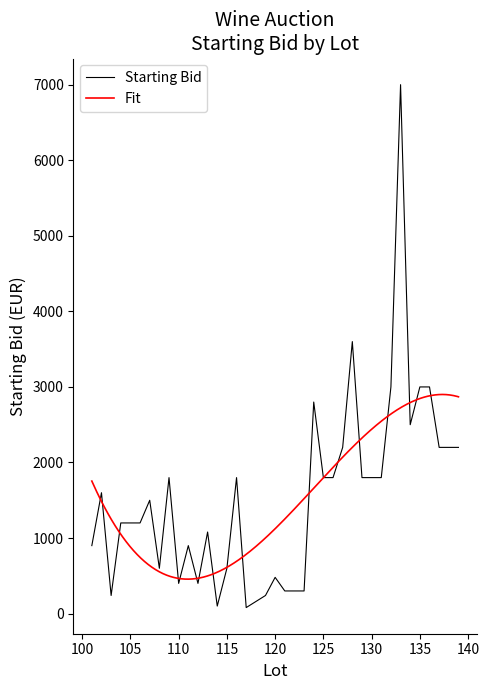

Is it true that the value at 102 is 1600?

True